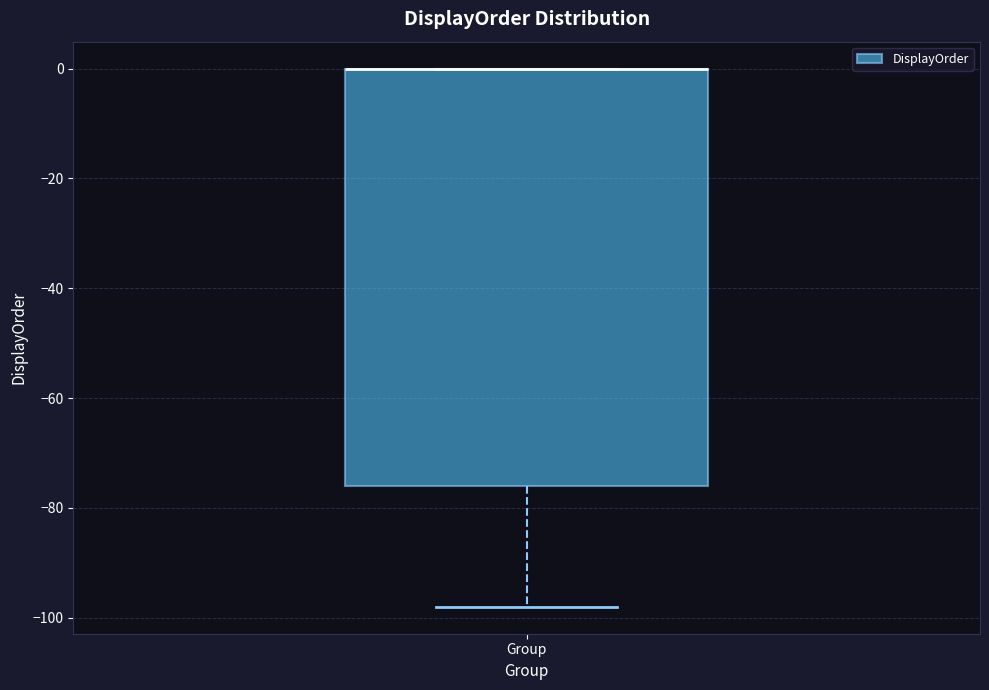

Read this box plot against the y-axis: the position of the median line, the range covered by the box, and the ends of both whiskers. The values are not printed on the chart, so give them approximately, as read against the axis.

median 0 (drawn on the box's upper edge), box -76 to 0, whiskers -98 to 0